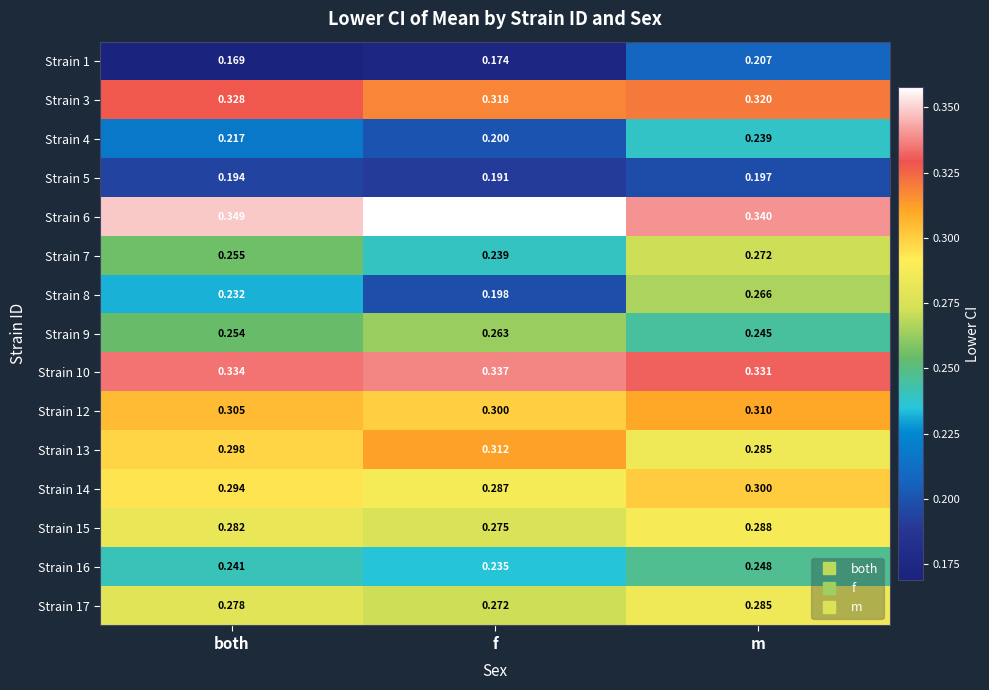

Rank the categories by Strain 10 value from lowest to highest.

m, both, f